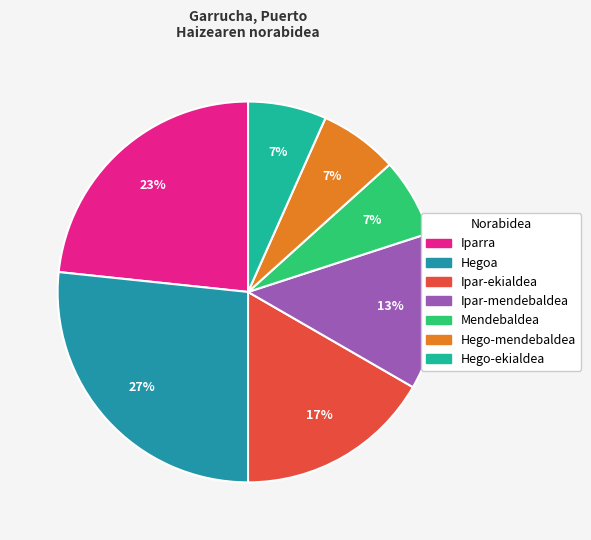

To the nearest percent, what is the combined percentage of Iparra and Hego-ekialdea?

30%